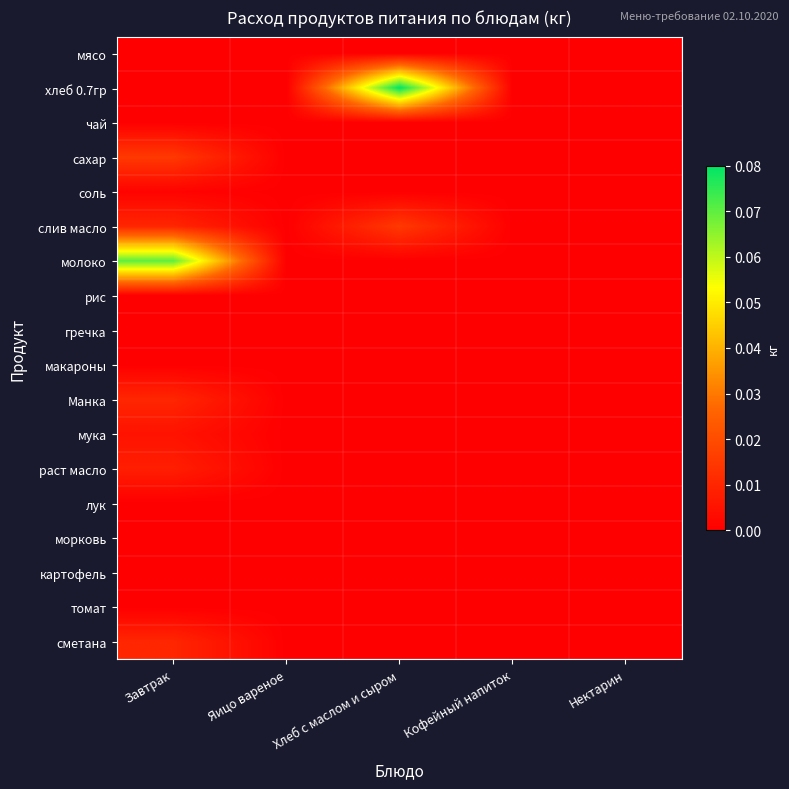

Rank the series by their maximum value, from highest to lowest.

хлеб 0.7гр, молоко, сахар, слив масло, Манка, сметана, раст масло, мука, соль, мясо, чай, рис, гречка, макароны, лук, морковь, картофель, томат